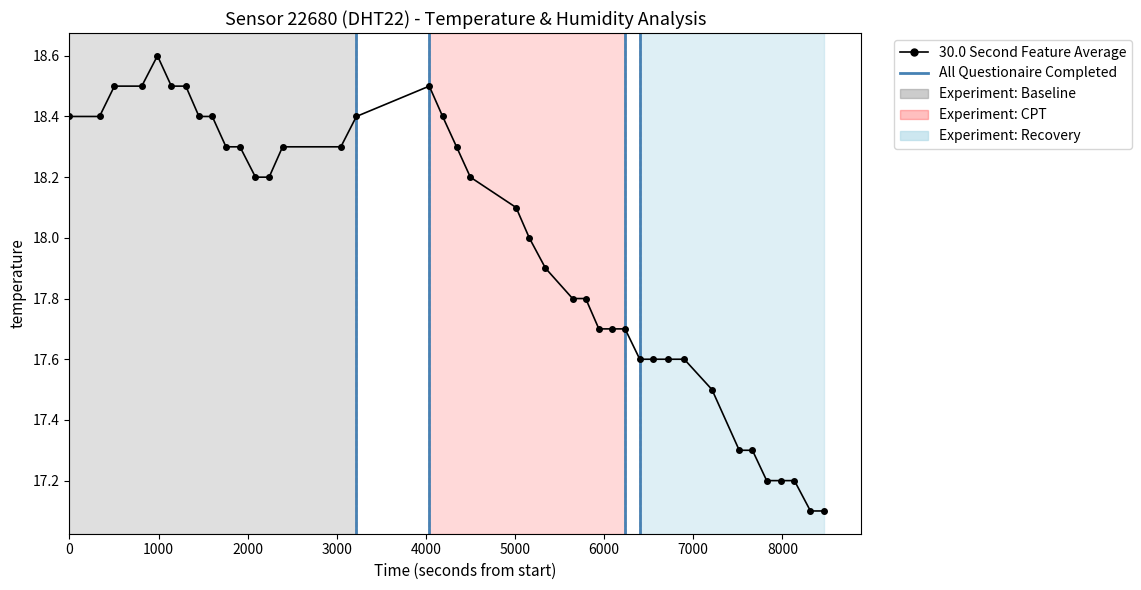

What is the value of the 26th point from the left?

17.7